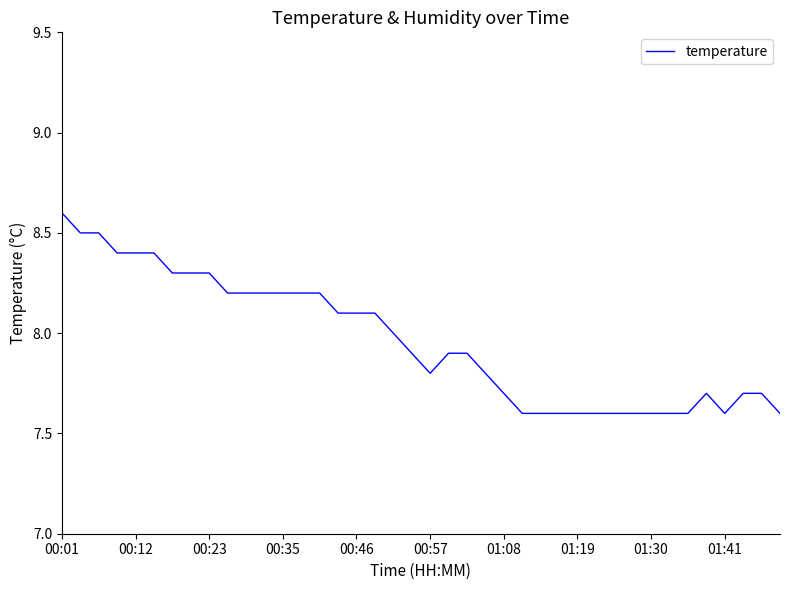

What is the difference between the maximum and minimum values?

1.0